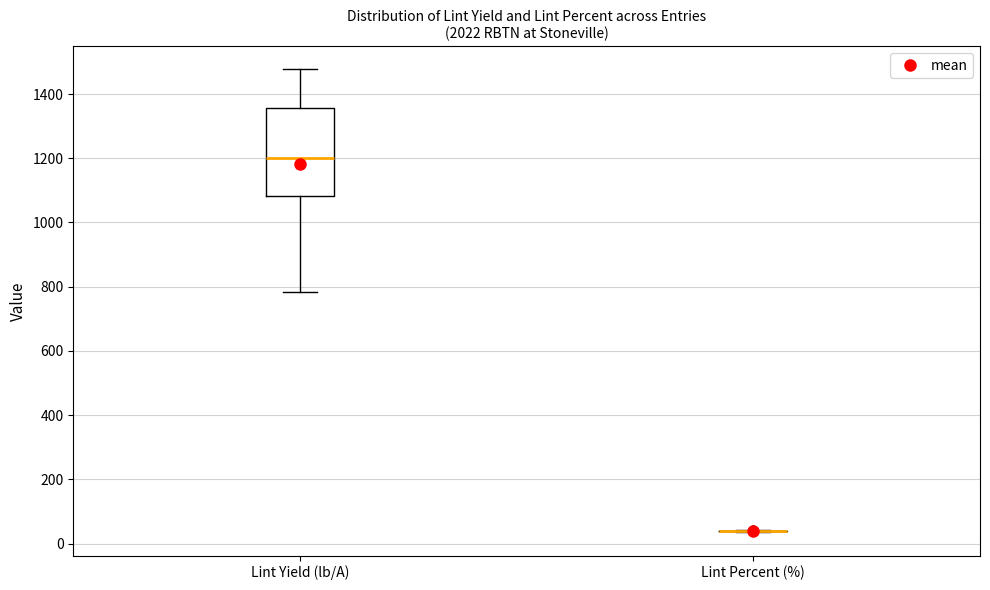

Where does the lower whisker of the box for Lint Yield (lb/A) end on the y-axis? The values are not printed on the chart, so give them approximately, as read against the axis.

780